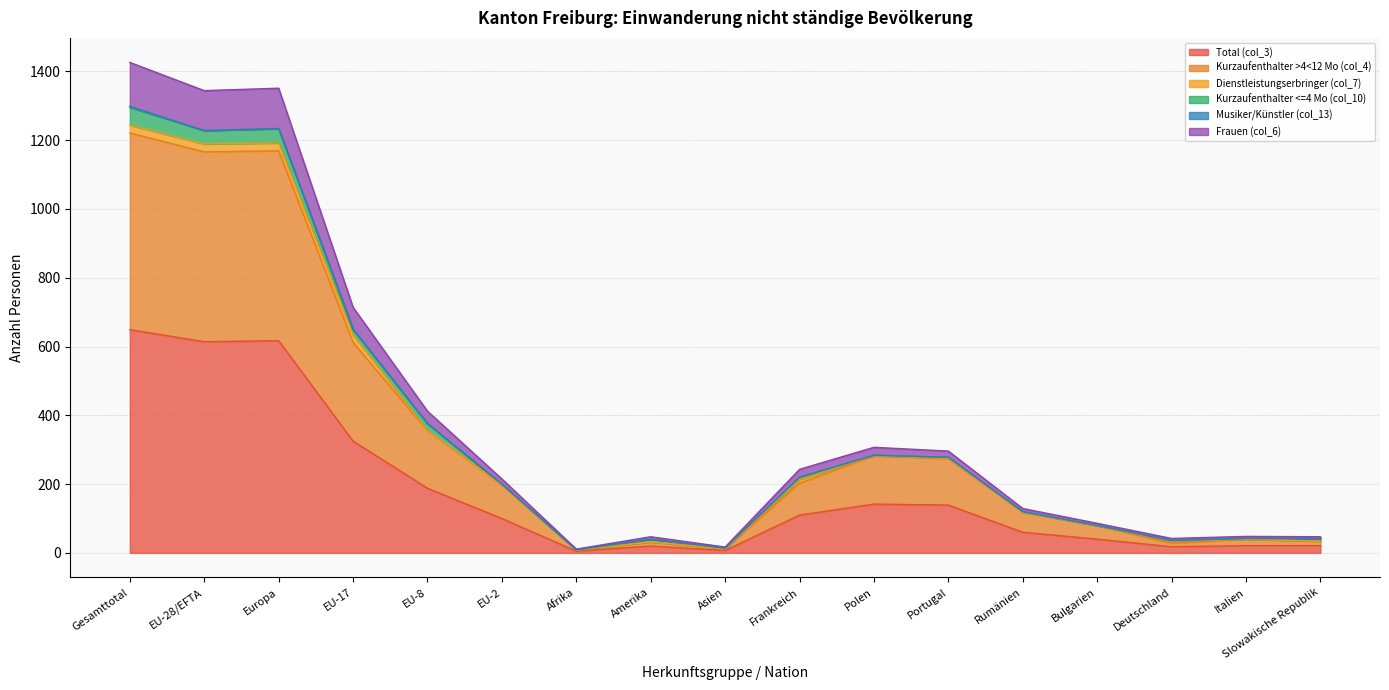

At which label does Total (col_3) reach its peak?

Gesamttotal